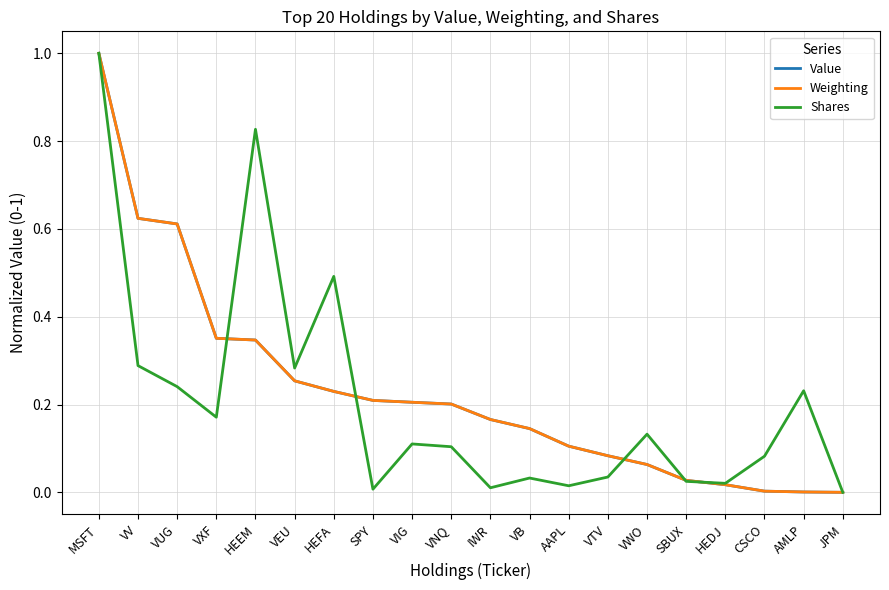

What is the maximum value for Weighting?

1.0